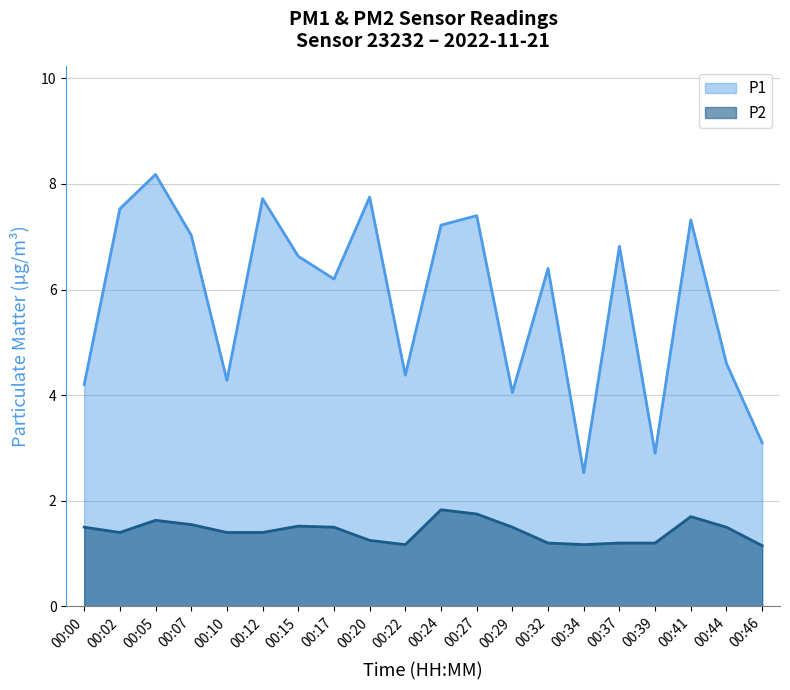

What is the difference between the maximum and minimum values in the P1 series?

5.7